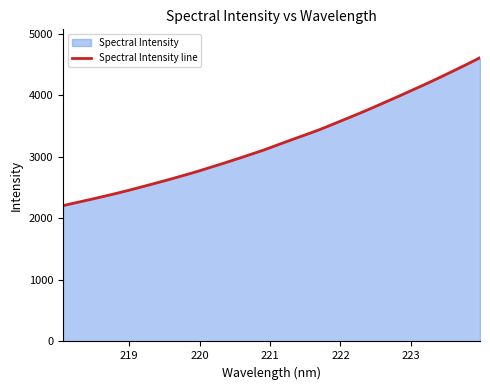

What is the minimum value shown in the chart?

2207.4